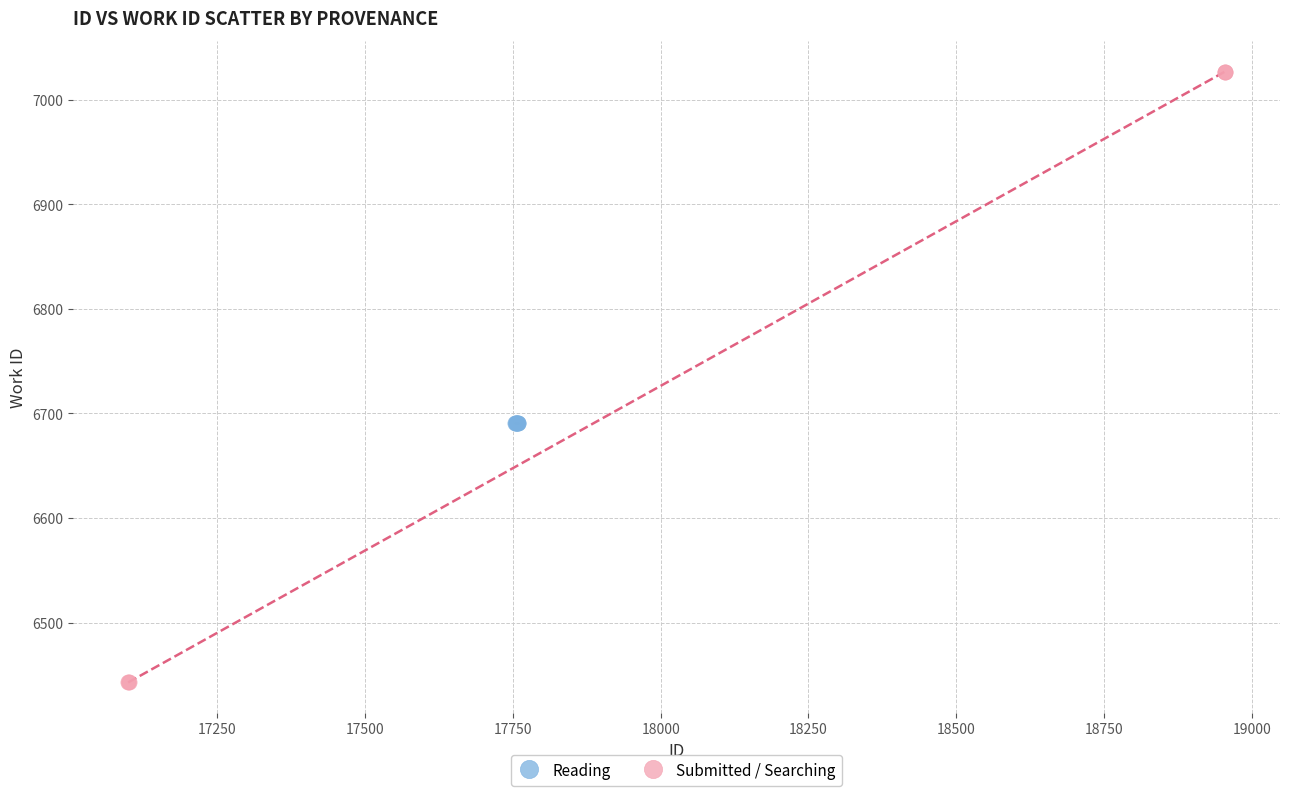

Which series contains the lowest Y value?

Submitted / Searching